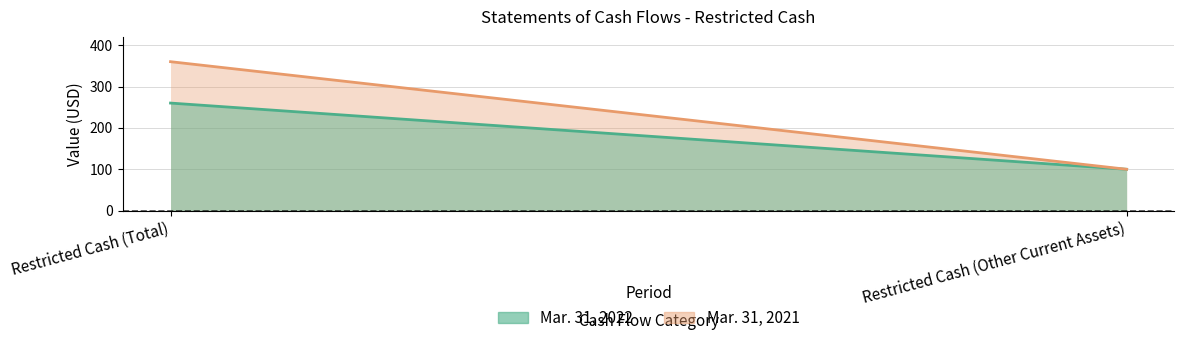

Reading left to right, extract all data points from this chart.

Mar. 31, 2022: 260	100
Mar. 31, 2021: 360	100